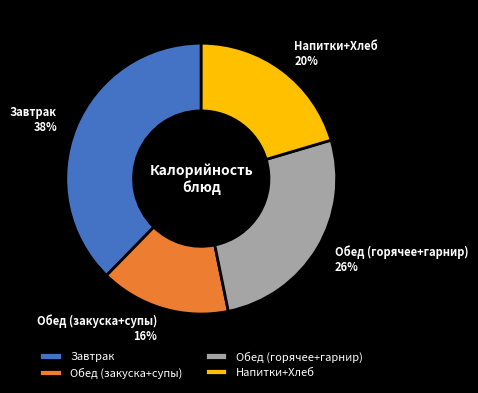

Which slice is the smallest?

Обед (закуска+супы)